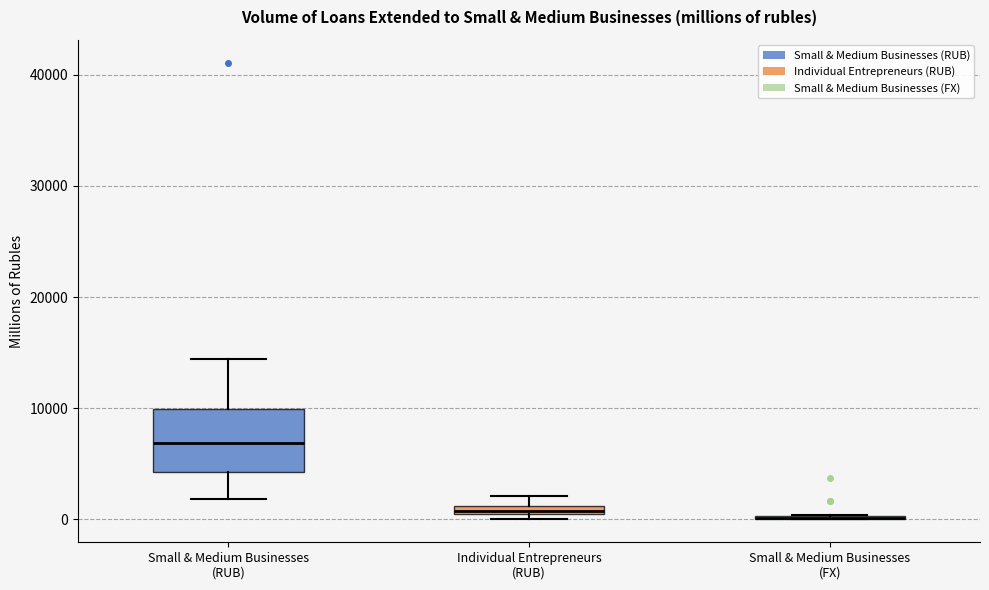

Where is the lower edge of the box for Individual Entrepreneurs (RUB) on the y-axis? The values are not printed on the chart, so give them approximately, as read against the axis.

0